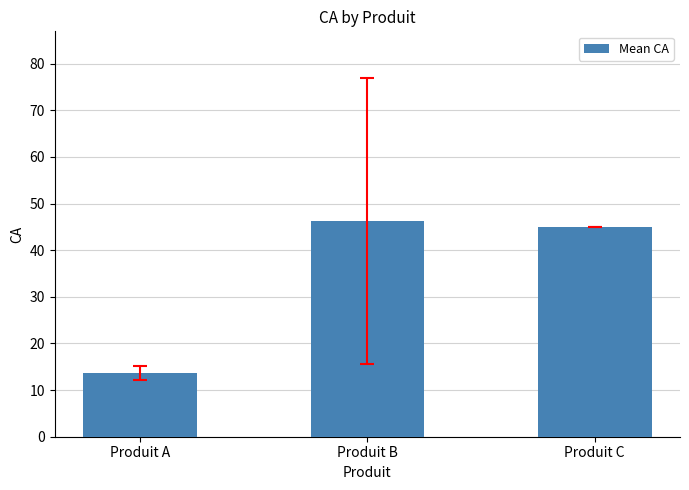

What is the sum of all values?

104.9